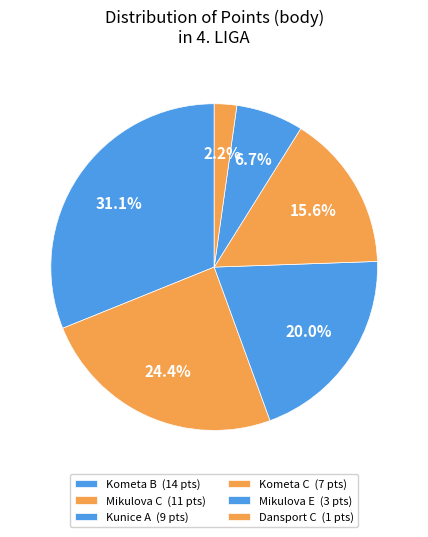

Count the number of slices in the pie.

6